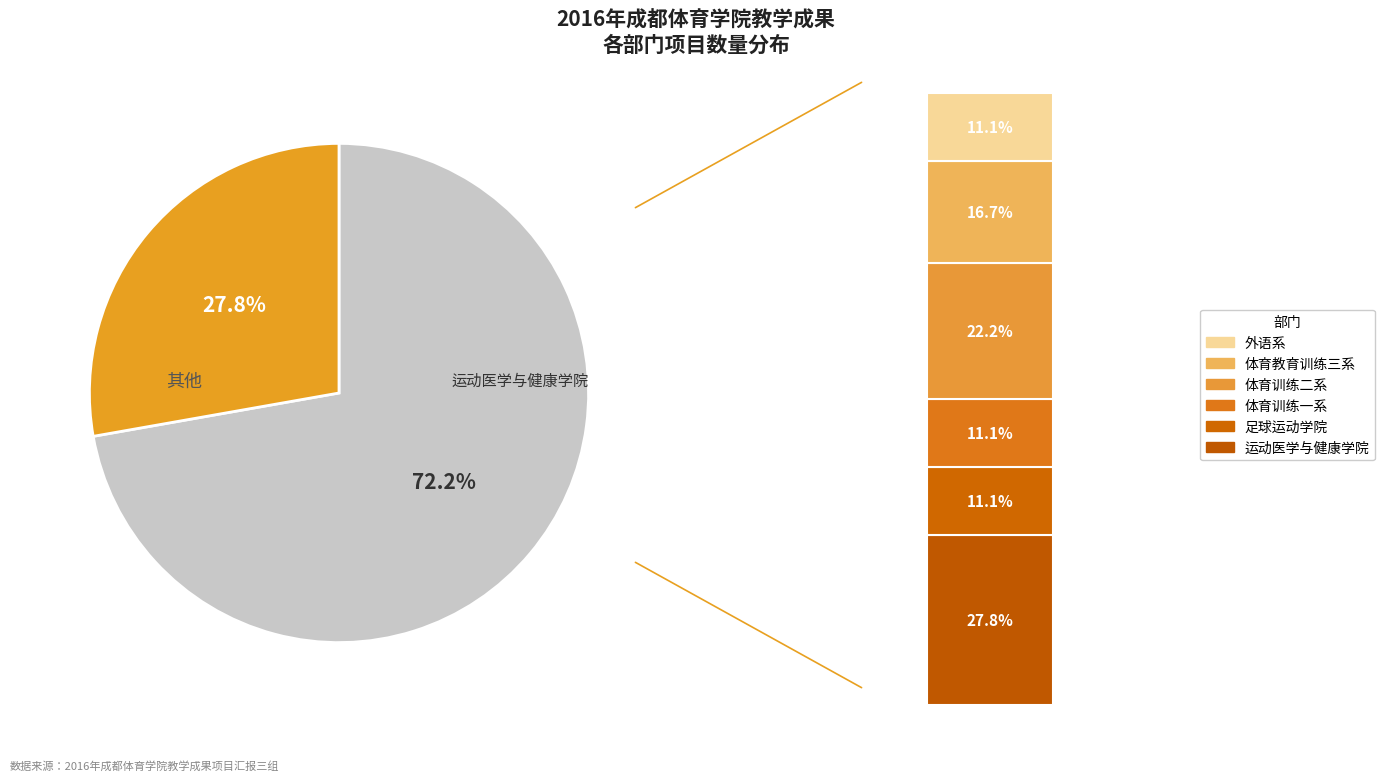

To the nearest percent, what is the difference between the largest and smallest slice percentages?

17%